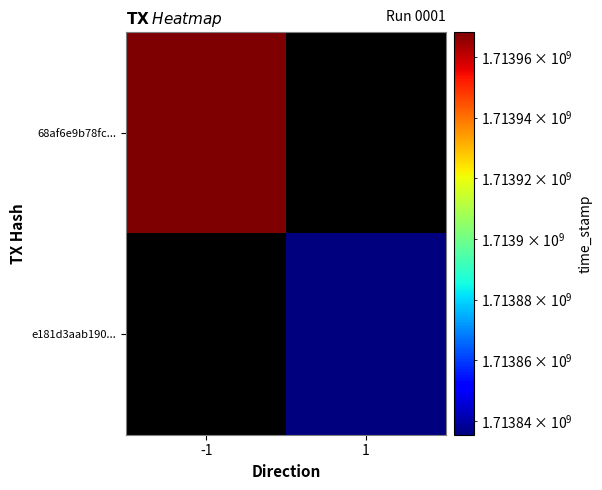

At which category does the chart reach its minimum across all series?

1